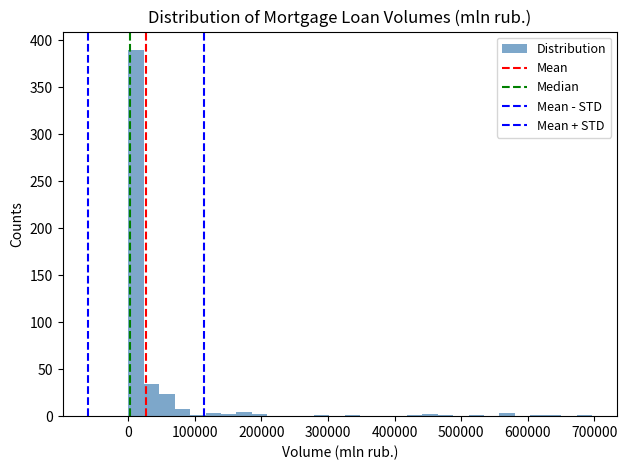

Read against the x-axis, roughly where is the centre of the tallest bar?

10000